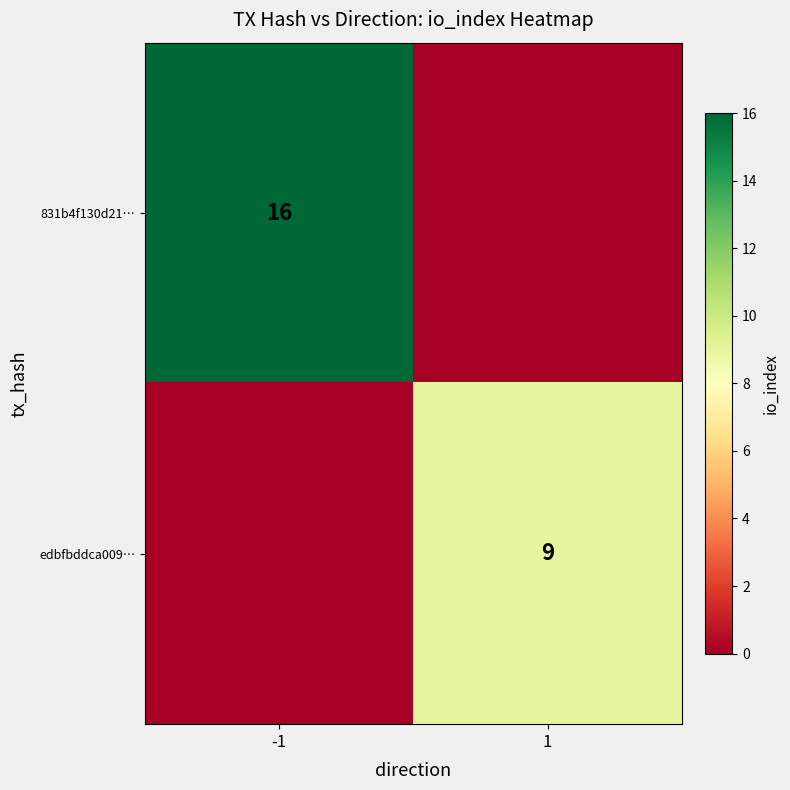

The edbfbddca009… series shows 13 at 1. True or false?

False